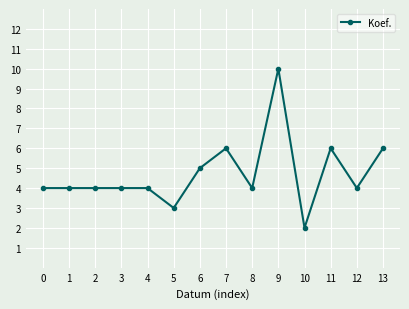

What is the maximum value shown in the chart?

10